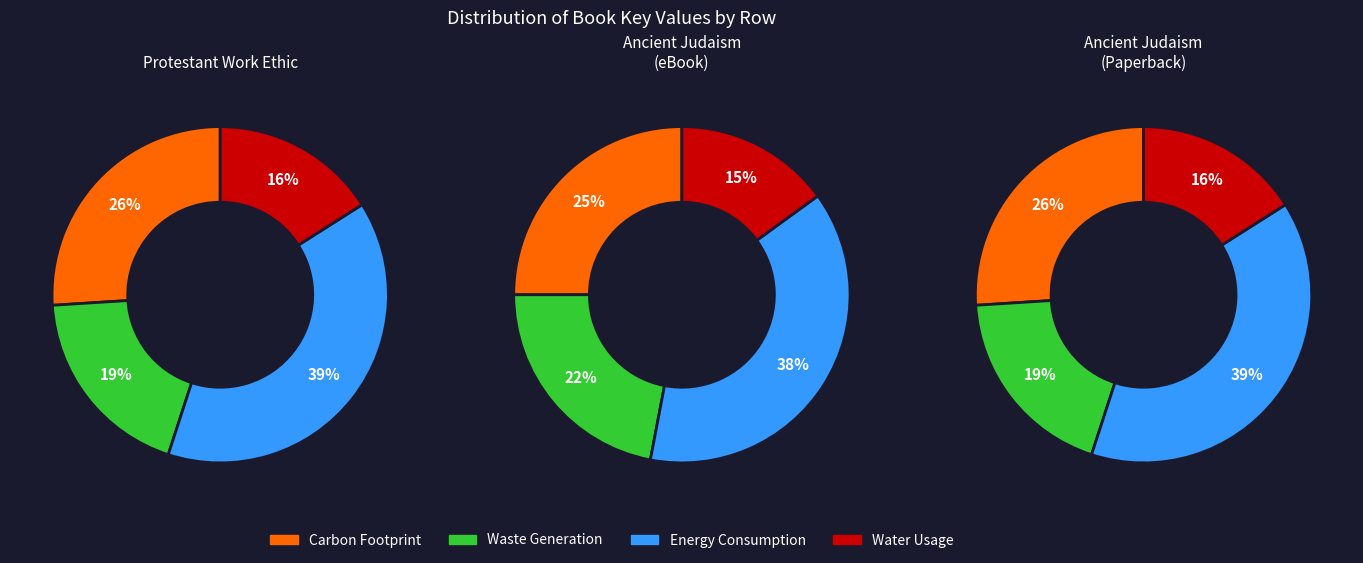

Combined, do Ancient Judaism (eBook) and Protestant Work Ethic and the Spirit account for over 50%?

Yes